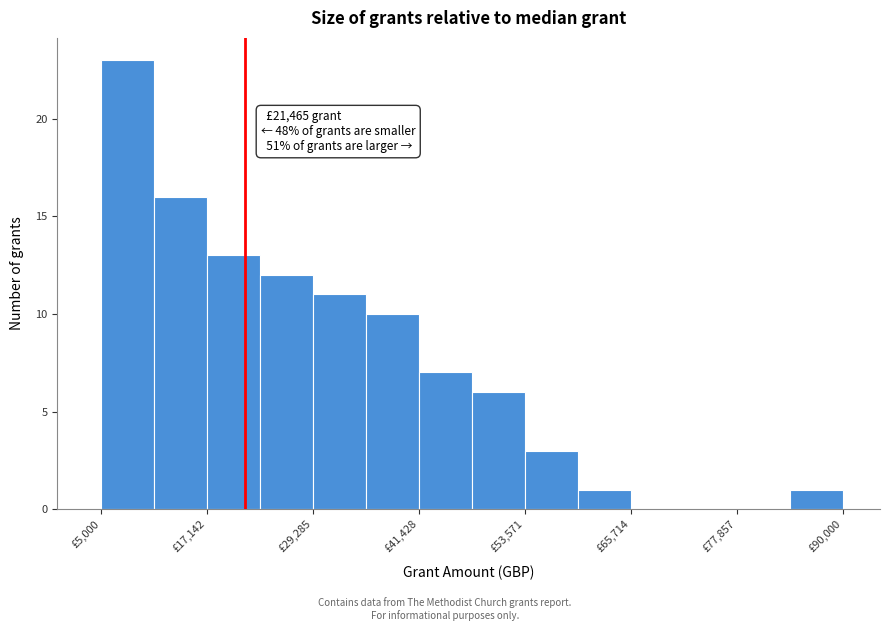

Read against the x-axis, roughly where is the centre of the tallest bar?

8000